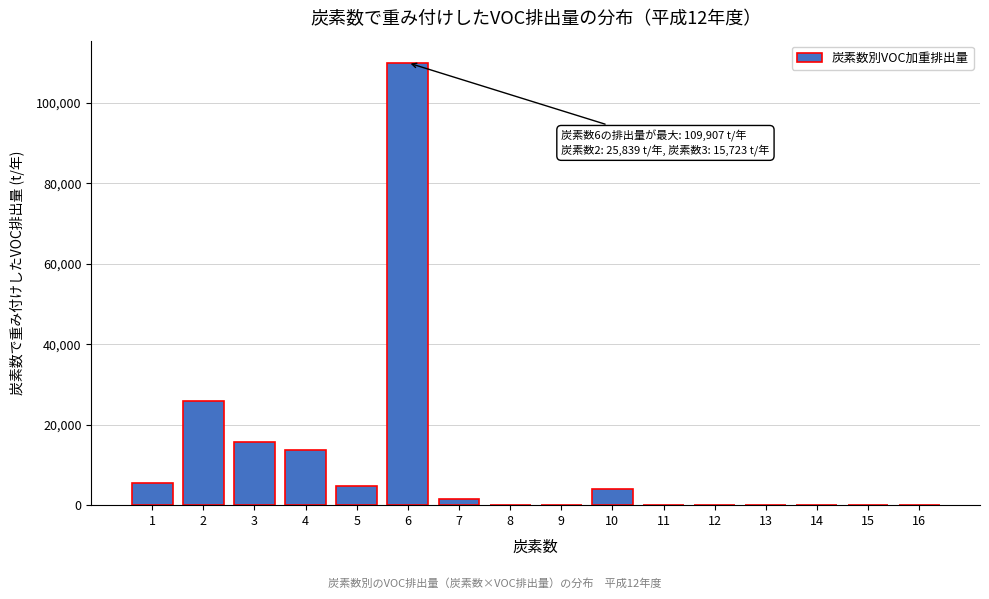

Reading left to right, what are all the values shown in this chart?

1=5519.7	2=25838.0	3=15722.8	4=13703.9	5=4769.5	6=109907.1	7=1418.7	8=0.0	9=0.0	10=4036.5	11=0.0	12=0.0	13=0.0	14=0.0	15=0.0	16=0.0